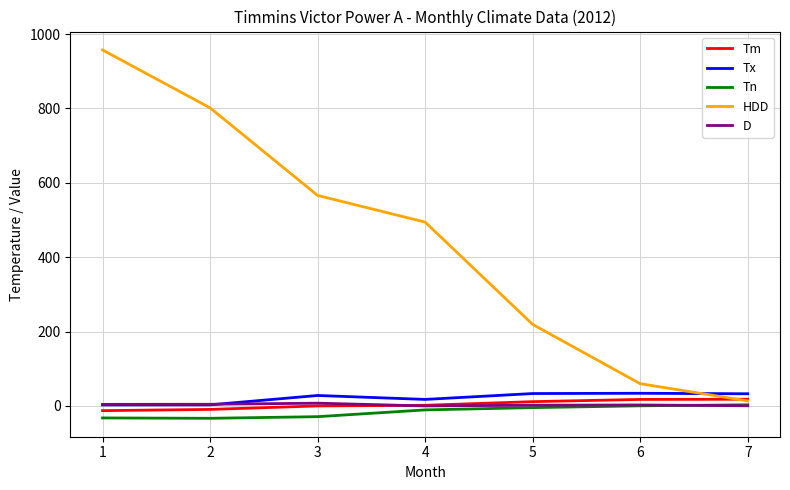

What is the greatest value displayed?

957.4